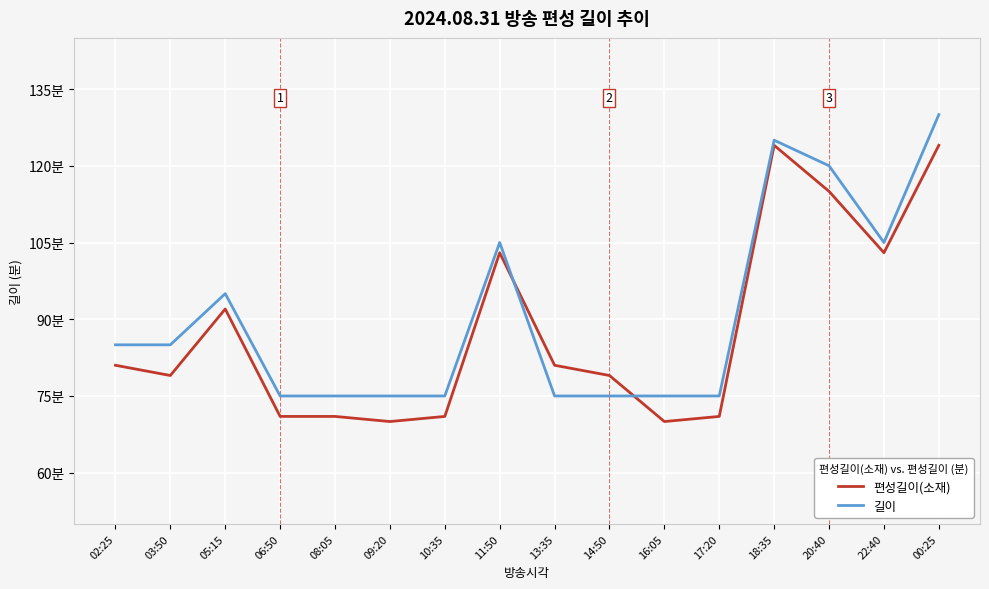

Reading left to right, transcribe all the data shown in this chart.

편성길이(소재): 81	79	92	71	71	70	71	103	81	79	70	71	124	115	103	124
길이: 85	85	95	75	75	75	75	105	75	75	75	75	125	120	105	130